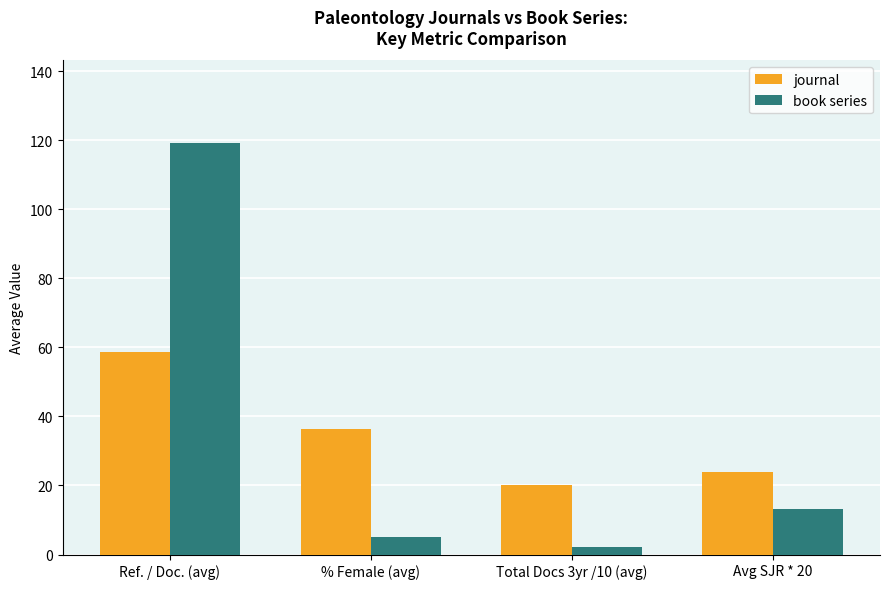

What is the total value across all series at Ref. / Doc. (avg)?

177.8